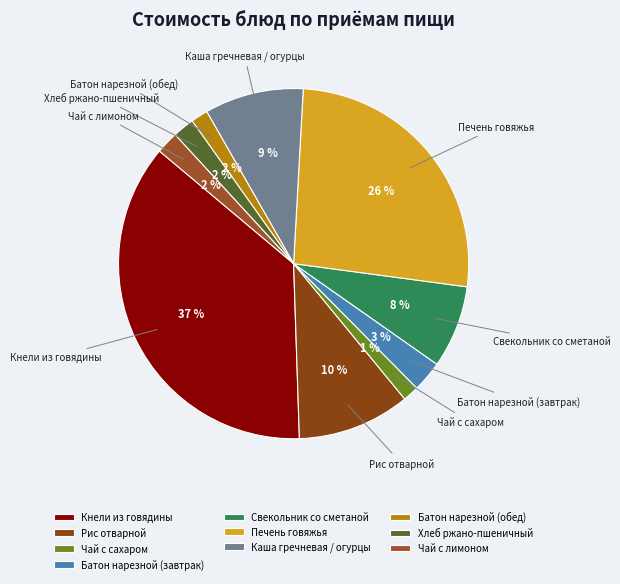

How many segments does this pie chart have?

10